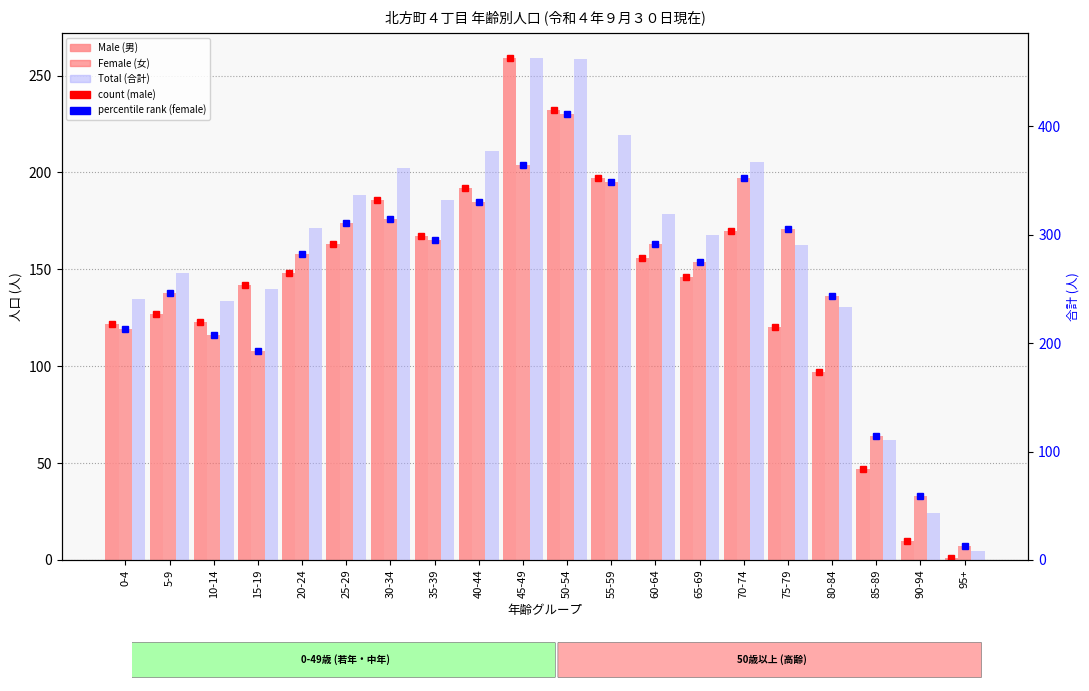

List the series in order of their peak value, lowest first.

Female, Male, Total